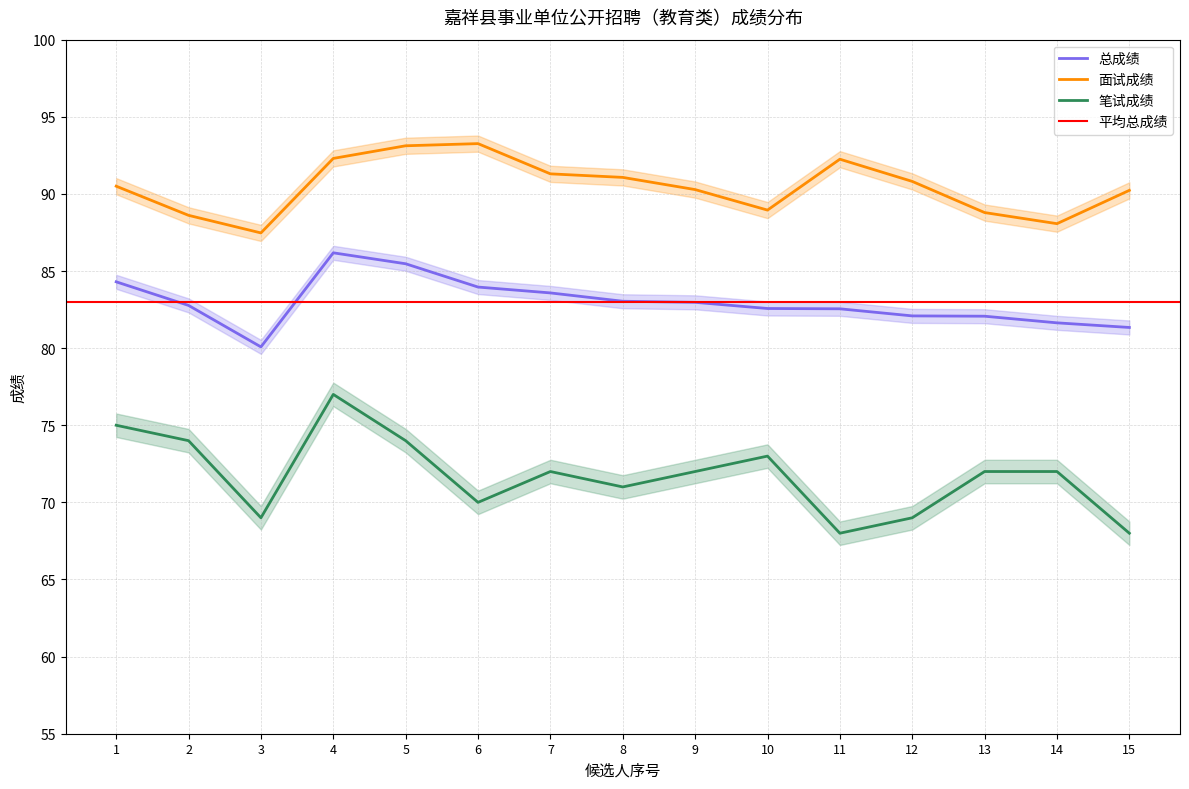

Is it true that 总成绩 equals 149.6 at 1?

False